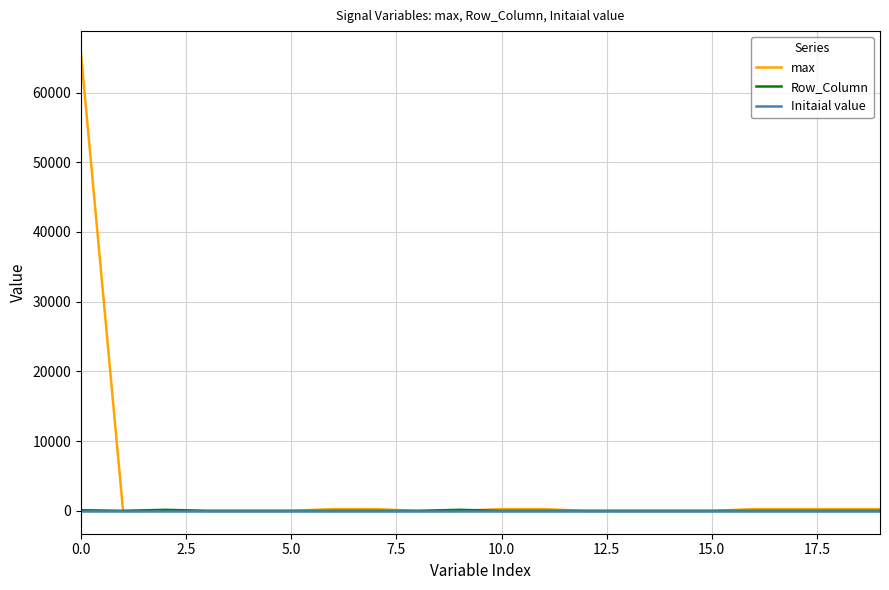

True or false: Initaial value and Row_Column intersect in this chart.

False